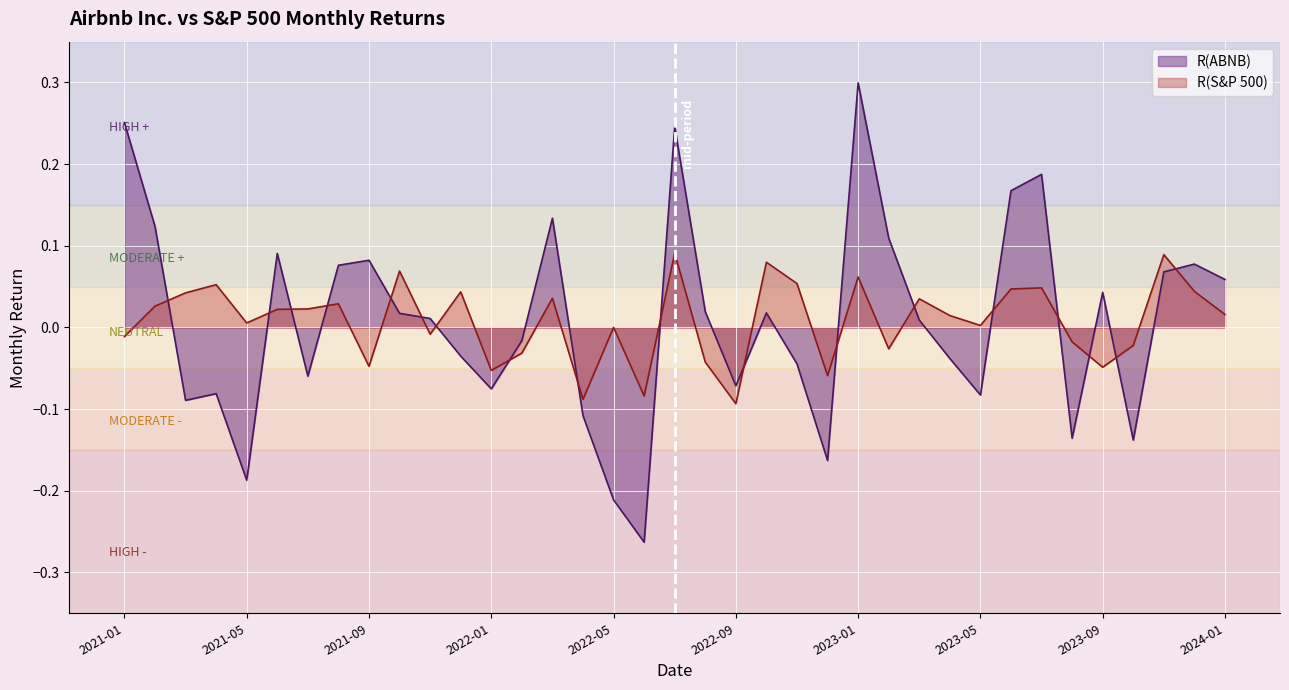

At which category does the chart reach its peak across all series?

2023-01